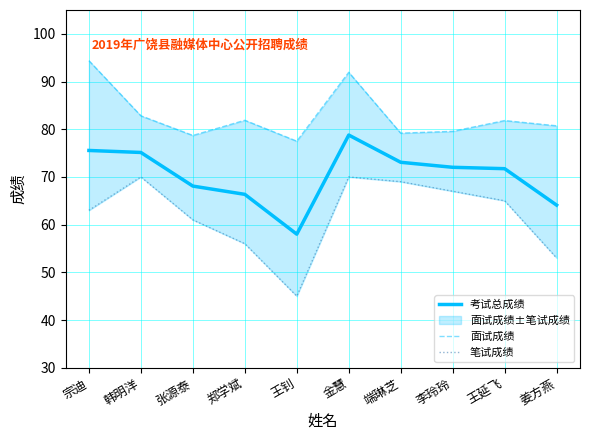

True or false: 考试总成绩 and 面试成绩 intersect in this chart.

False